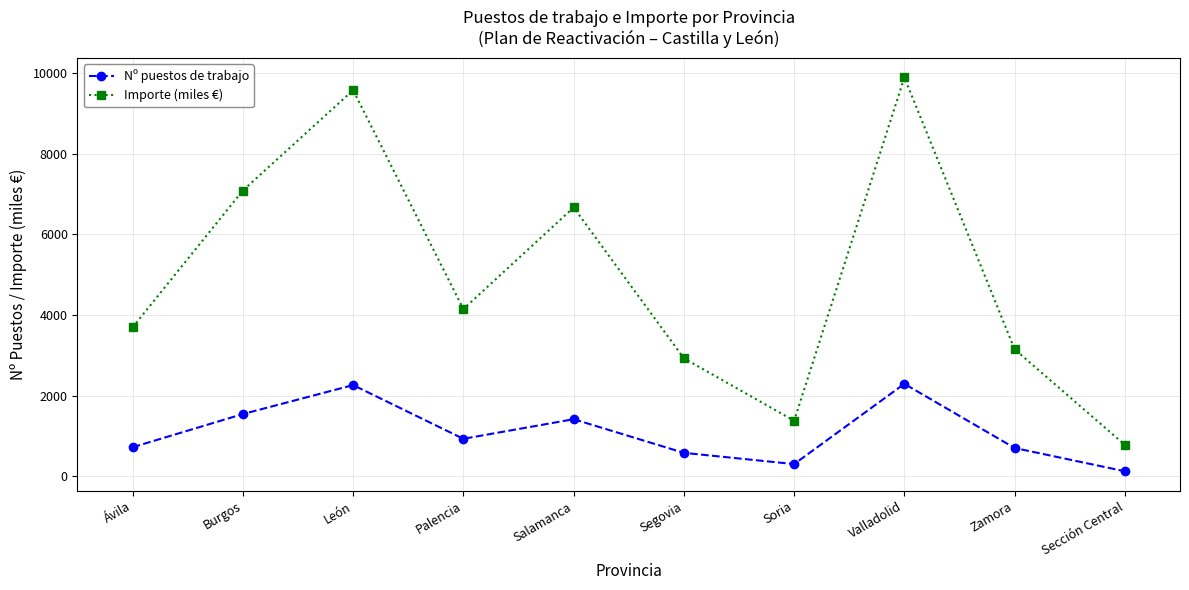

How many data points does each series have?

10